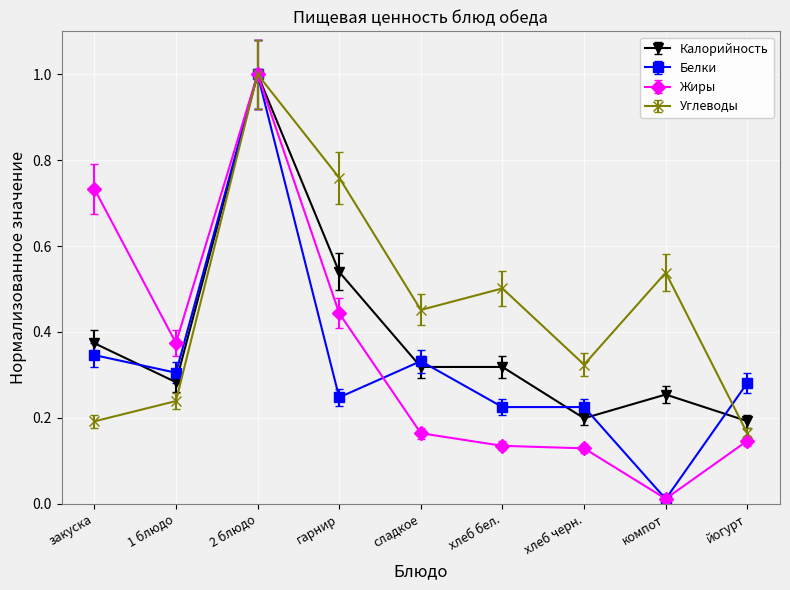

The value of Калорийность at гарнир is 0.8. True or false?

False